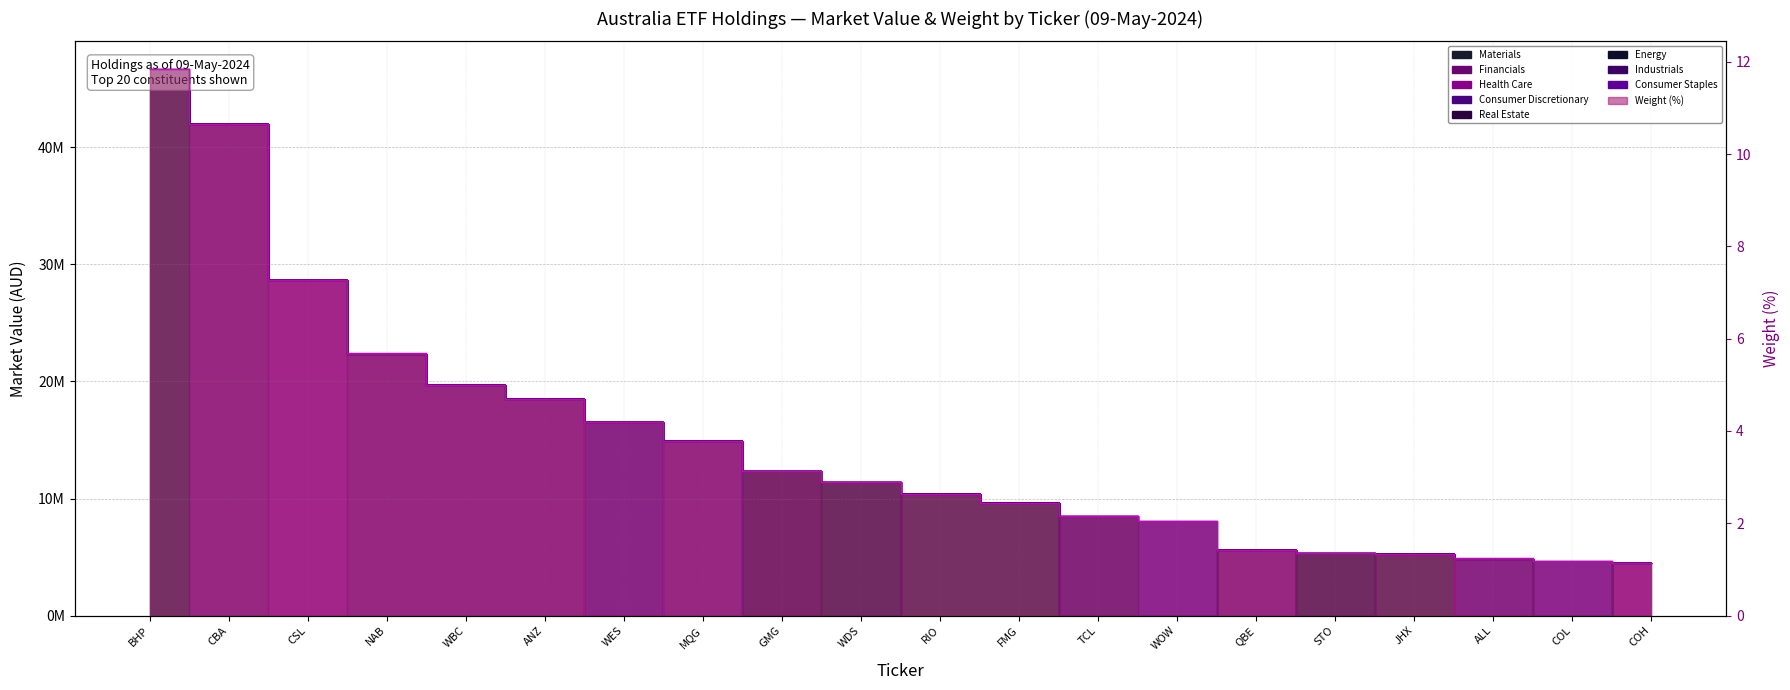

What is the label of the 12th point from the right?

GMG